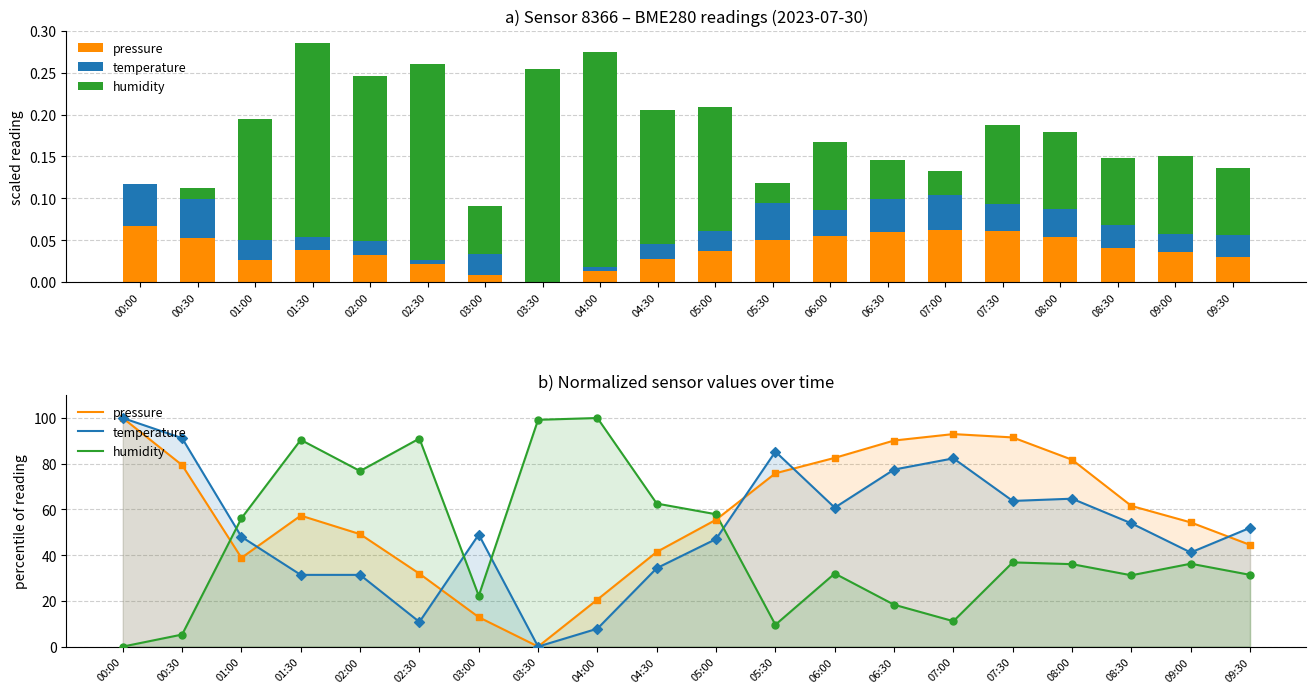

Which series reaches the maximum Y coordinate?

pressure